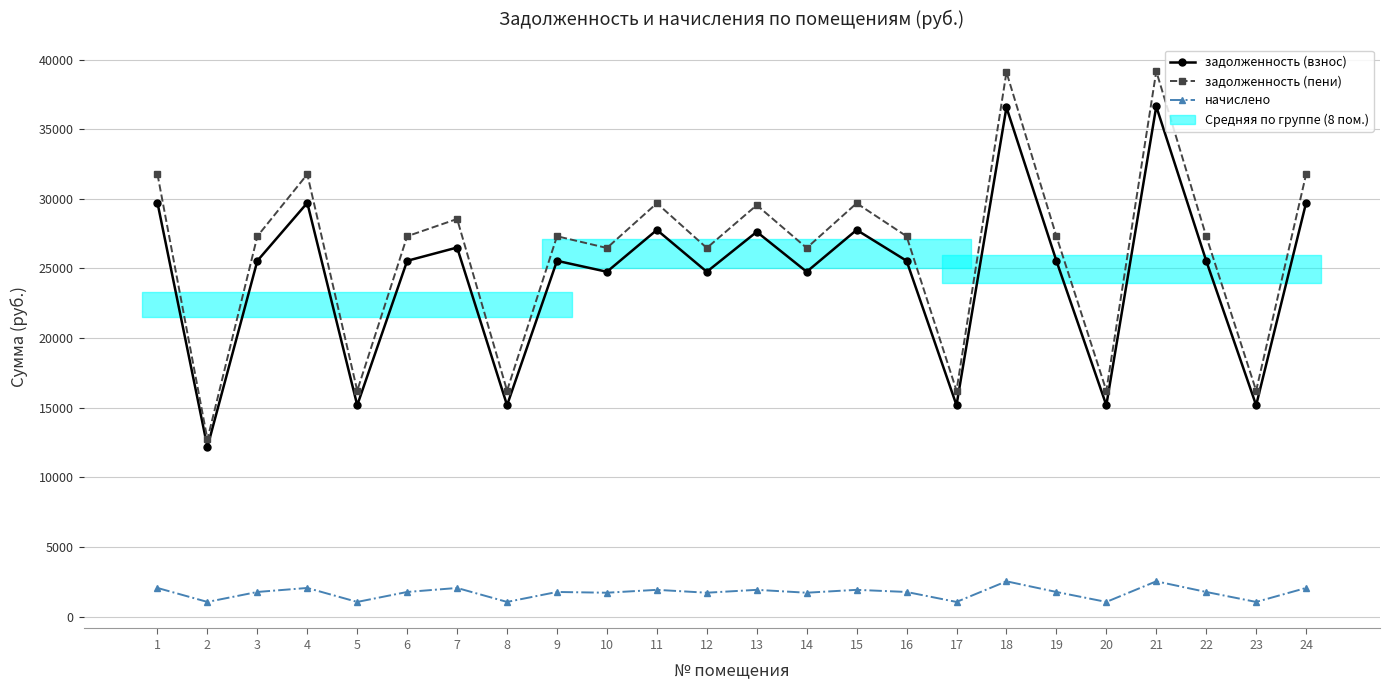

What is the total value across all series at 5?

32452.1